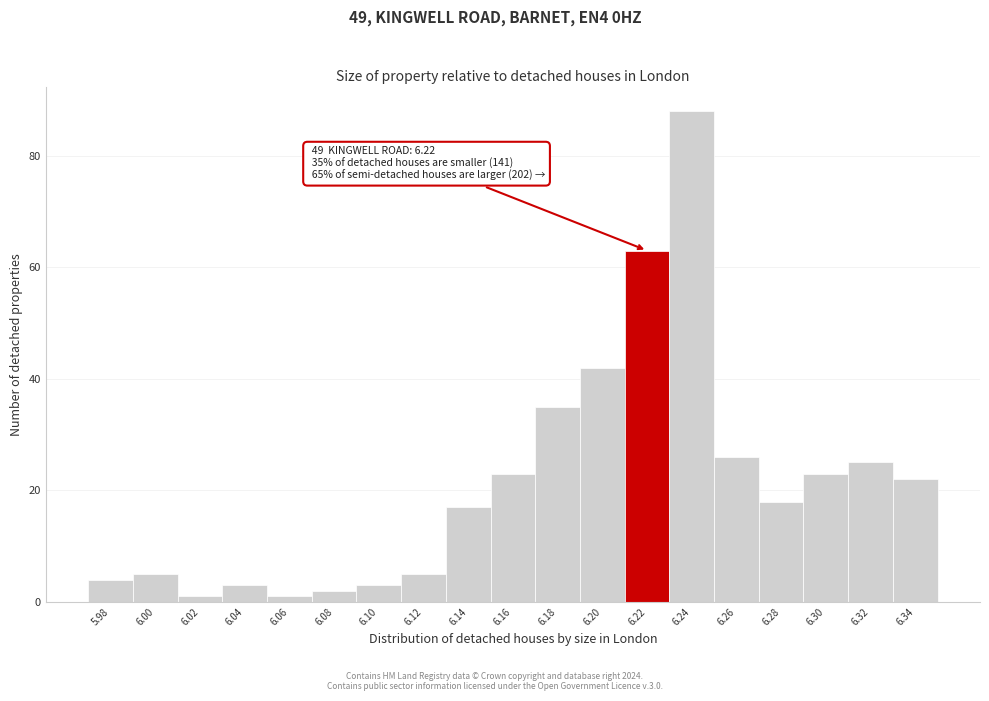

Reading left to right, transcribe all the data shown in this chart.

4	5	1	3	1	2	3	5	17	23	35	42	63	88	26	18	23	25	22